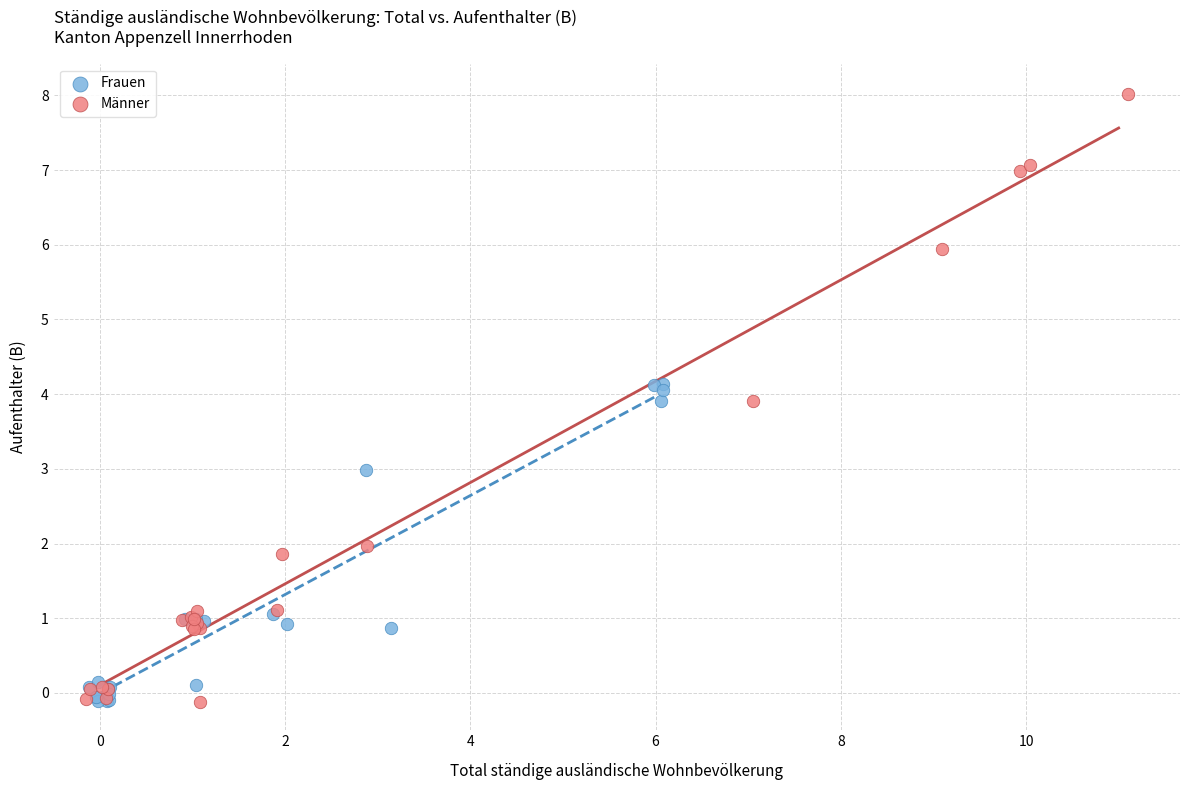

Which series has the largest Y range (max minus min)?

Männer